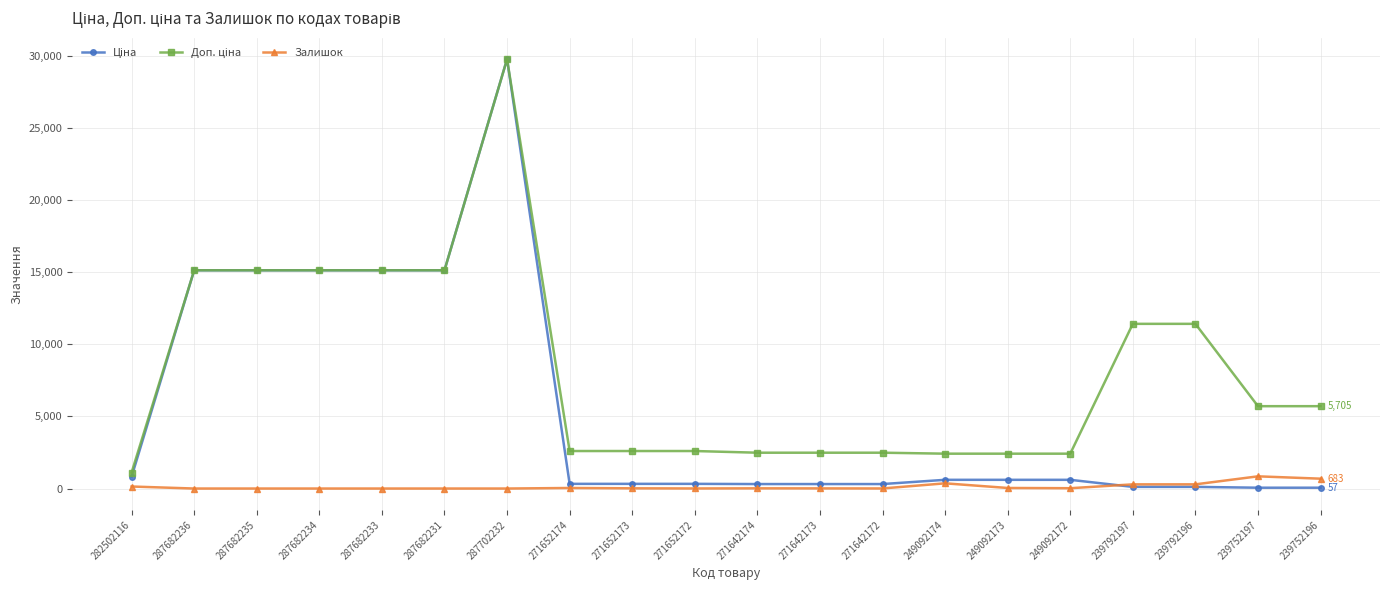

Is it true that Залишок equals 845.0 at 239752197?

True